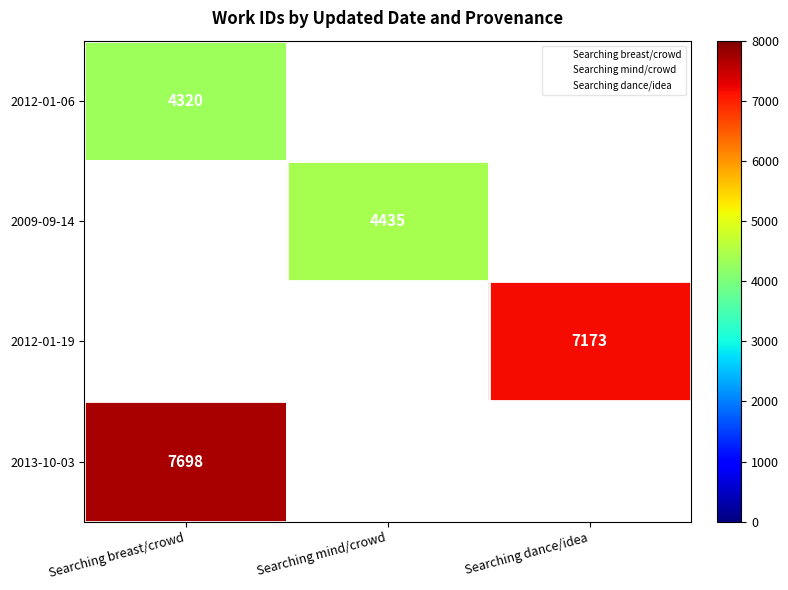

At which label does 2012-01-06 reach its peak?

Searching breast/crowd